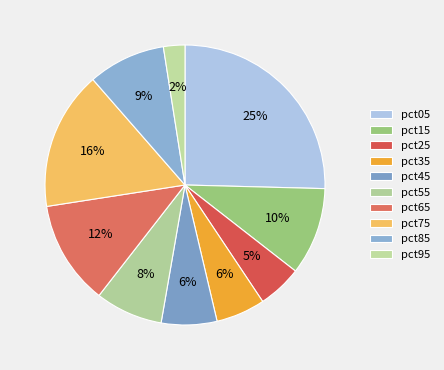

To the nearest percent, what percentage of the pie is pct55?

8%